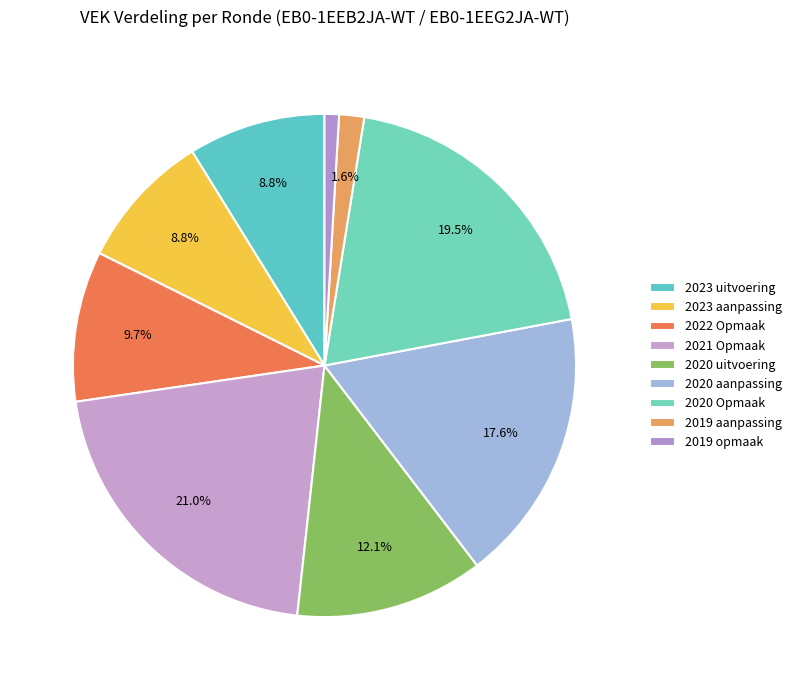

Rank the categories by value from highest to lowest.

2021 Opmaak, 2020 Opmaak, 2020 aanpassing, 2020 uitvoering, 2022 Opmaak, 2023 uitvoering, 2023 aanpassing, 2019 aanpassing, 2019 opmaak